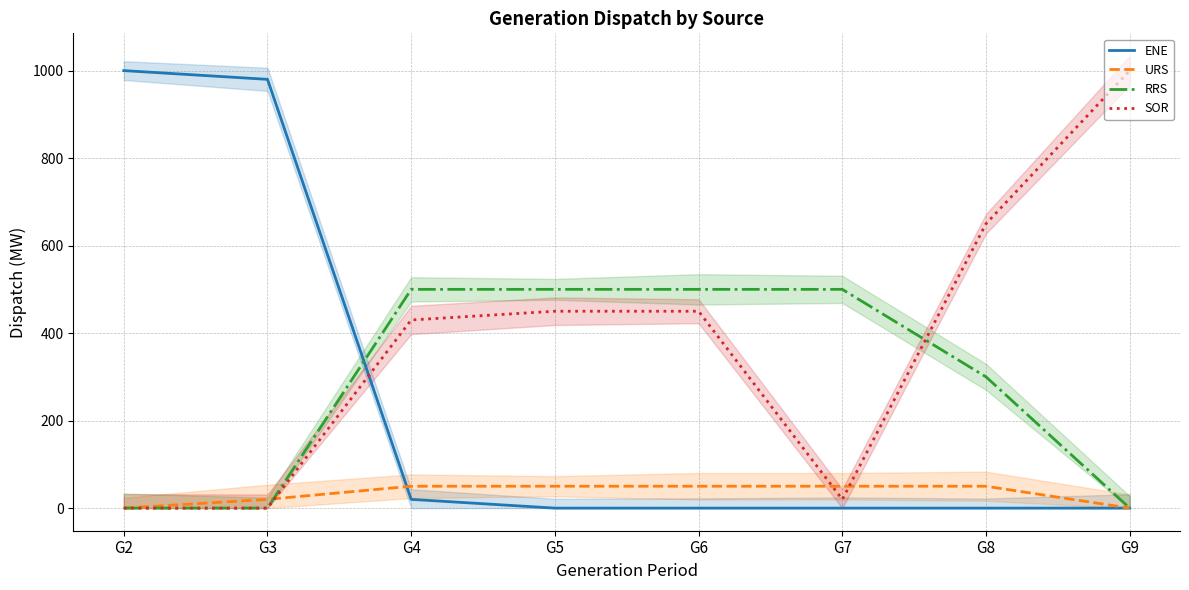

At which label does URS reach its peak?

G4